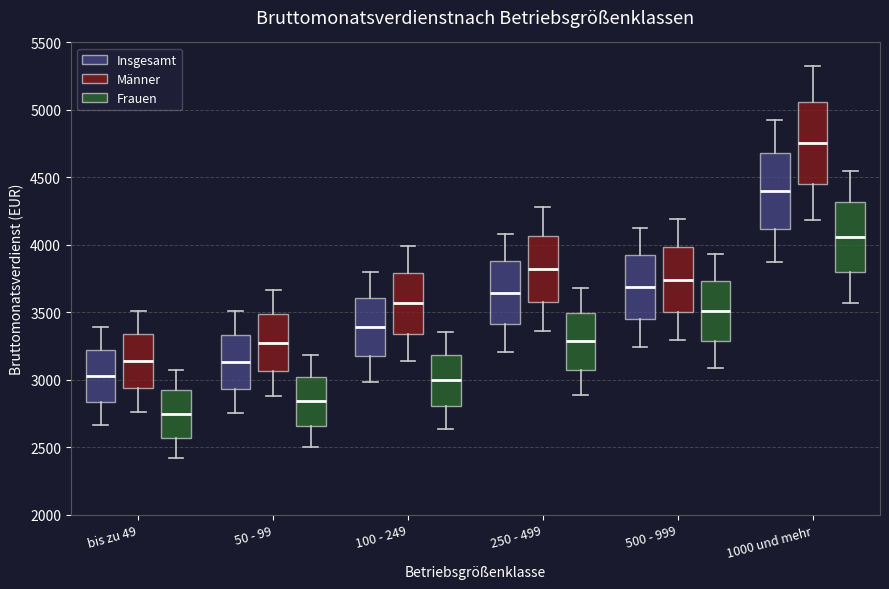

Which box's median line is the lowest?

bis zu 49 (Frauen)